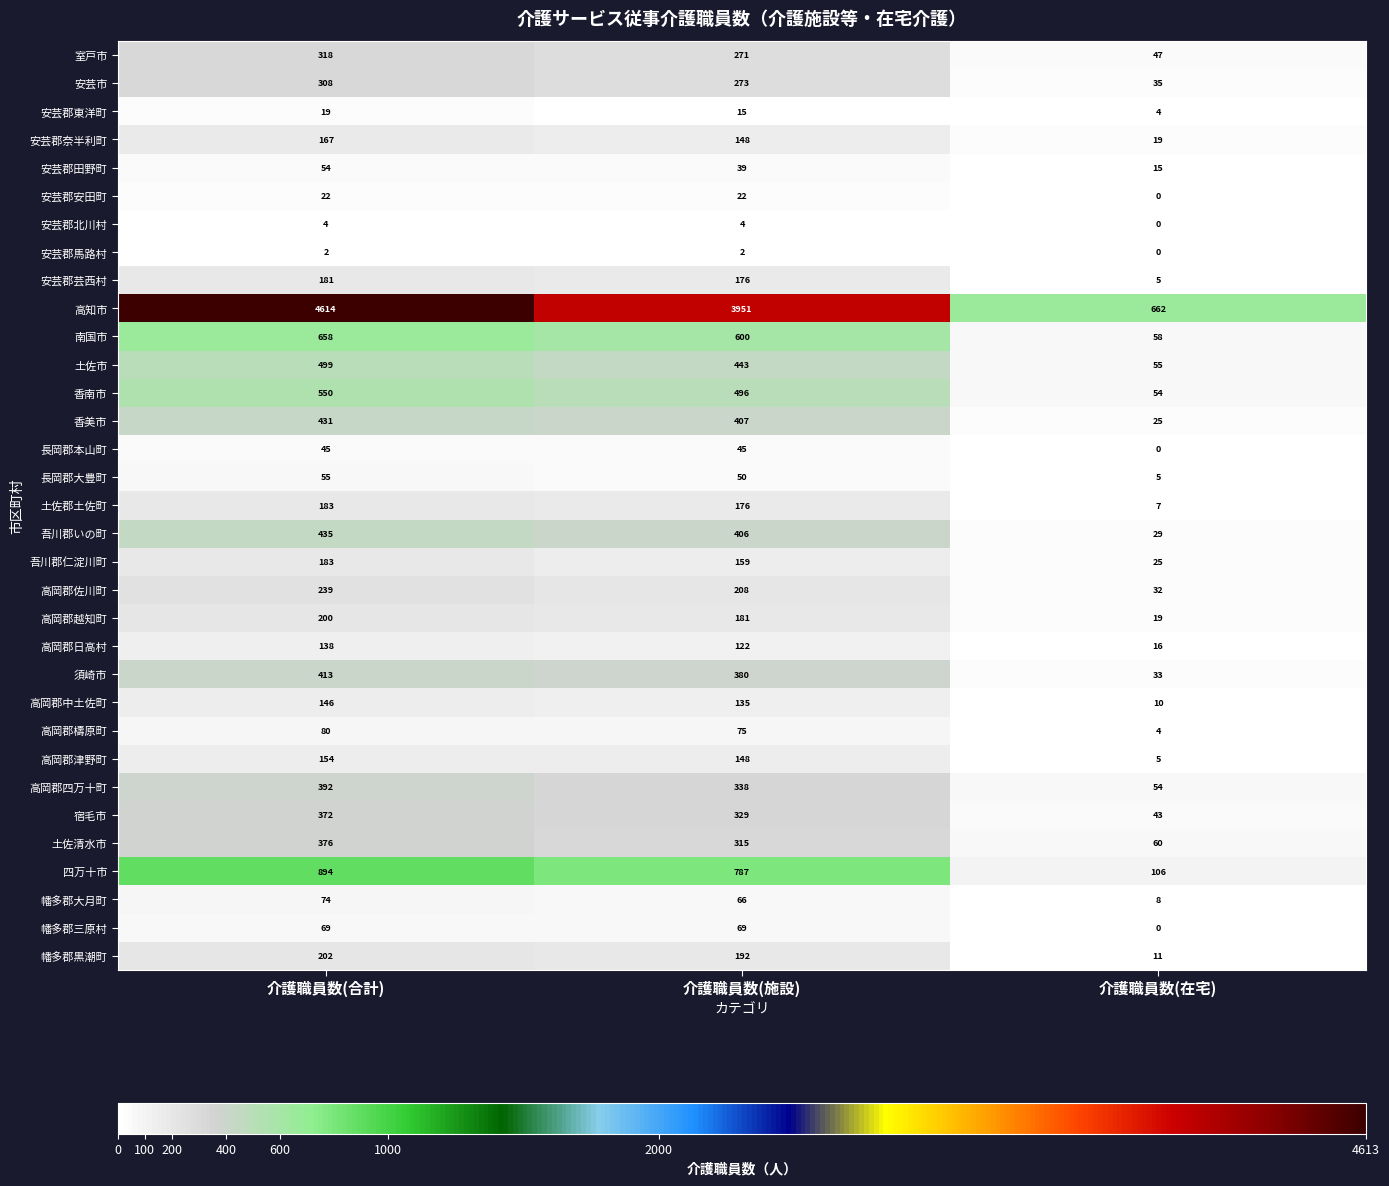

Which series has the largest total across all categories?

高知市